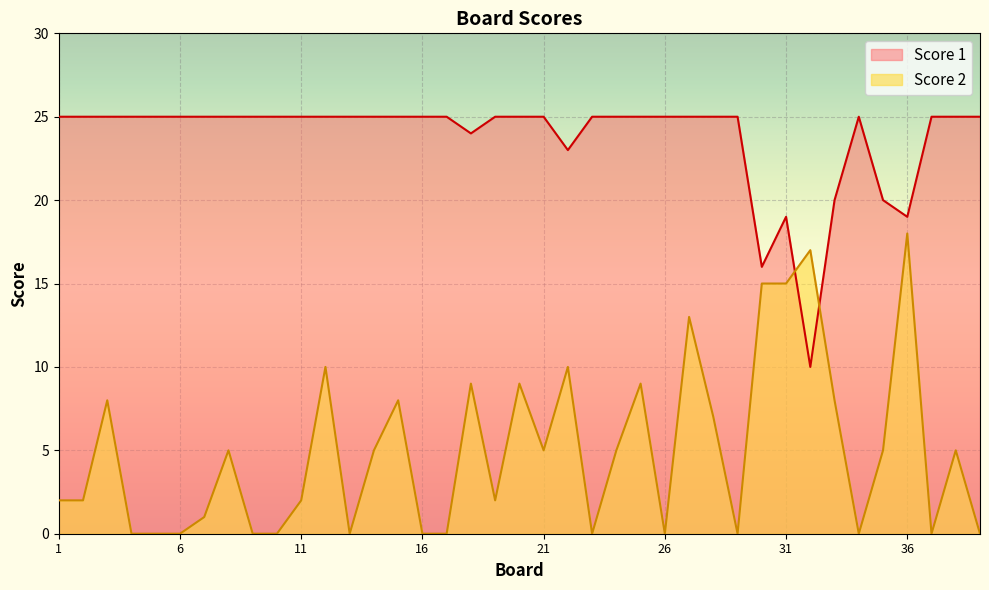

Which series ends up on top after the final intersection of Score 2 and Score 1?

Score 1